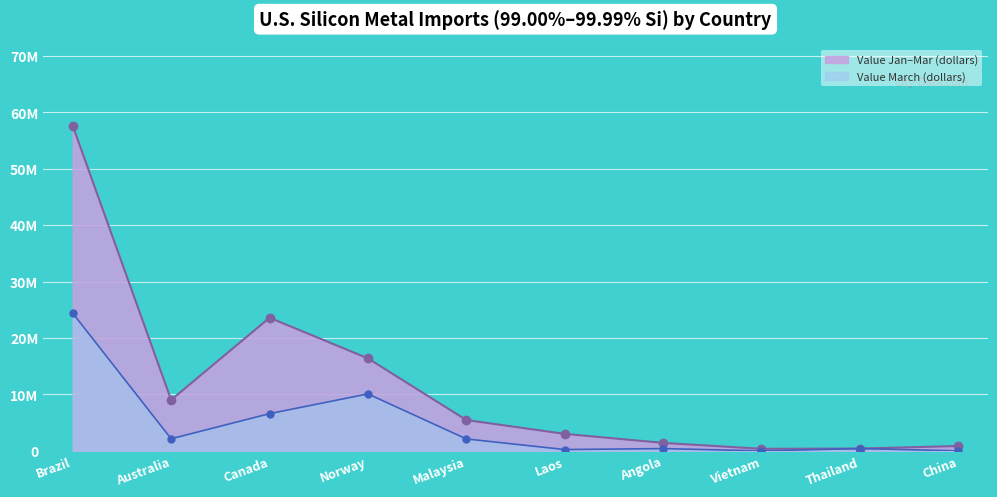

The value of Value March (dollars) at Angola is 410000. True or false?

True